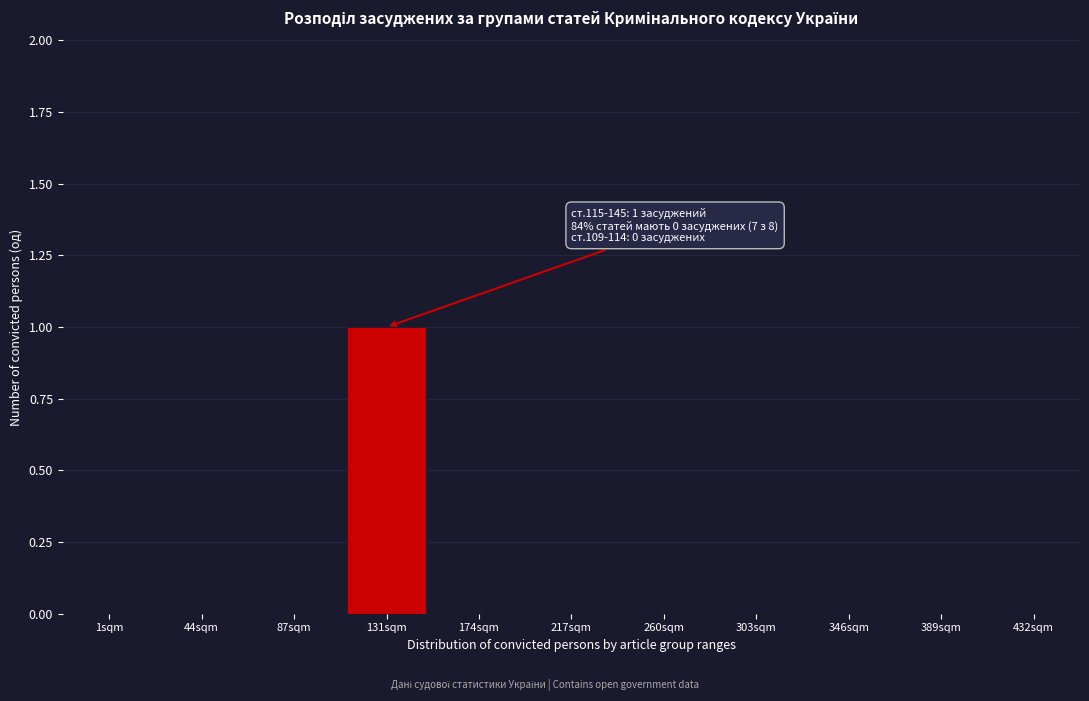

Reading left to right, what are all the values shown in this chart?

1sqm=0	44sqm=0	87sqm=0	131sqm=1	174sqm=0	217sqm=0	260sqm=0	303sqm=0	346sqm=0	389sqm=0	432sqm=0